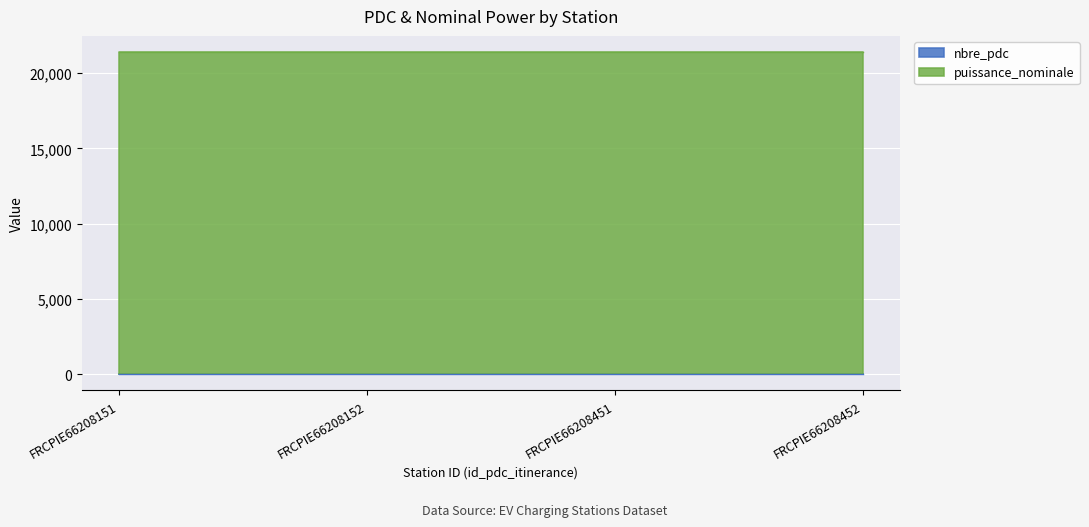

What are all the series names shown in the legend?

nbre_pdc, puissance_nominale